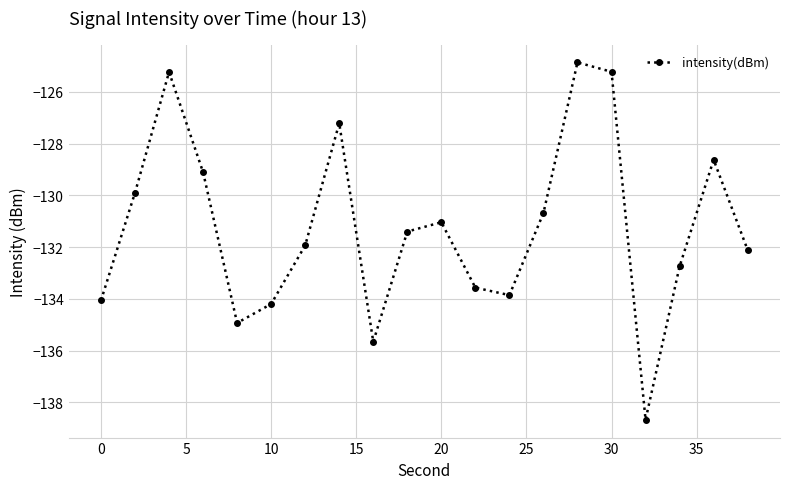

Reading left to right, transcribe all the data shown in this chart.

-134.1	-129.9	-125.2	-129.1	-134.9	-134.2	-131.9	-127.2	-135.7	-131.4	-131.0	-133.6	-133.9	-130.7	-124.9	-125.2	-138.7	-132.7	-128.6	-132.1